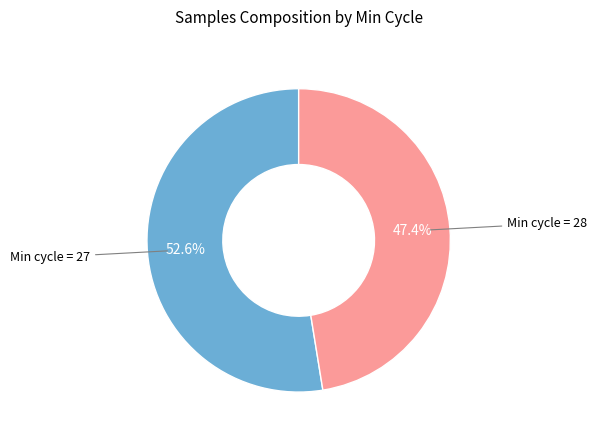

Is there any slice that represents more than half of the pie?

Yes